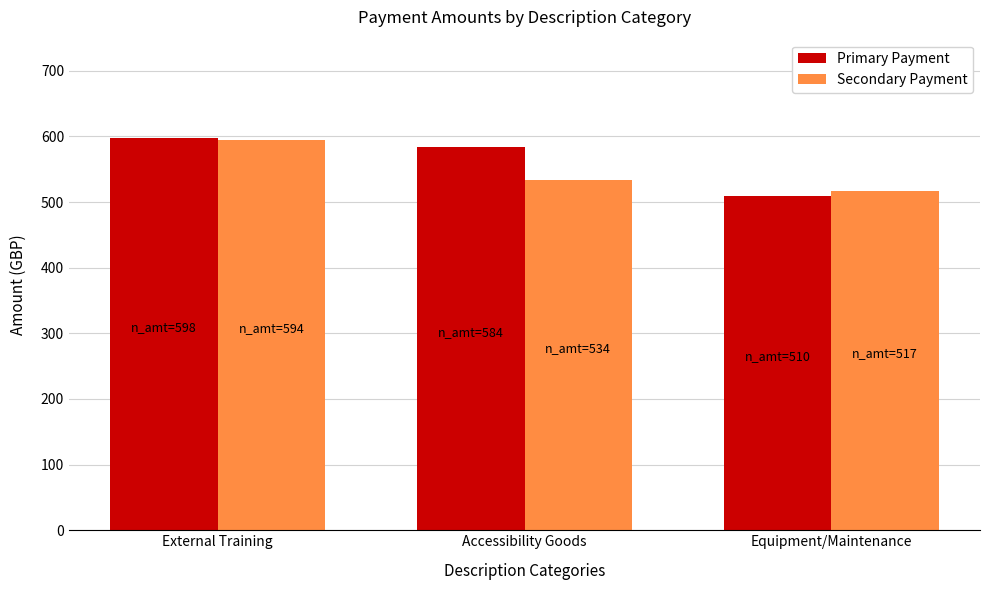

Which series has the widest spread of values?

Primary Payment